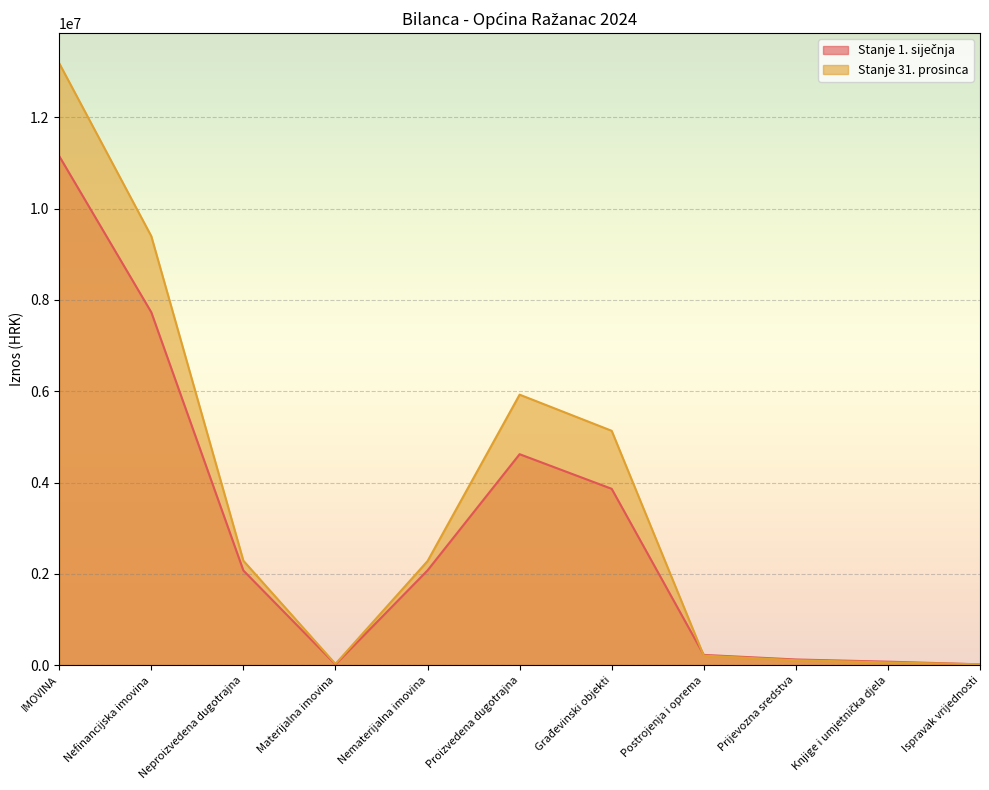

How many lines are shown in the chart?

2